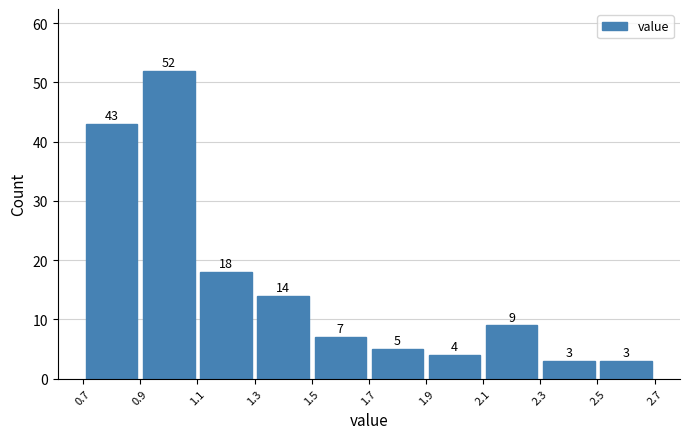

Reading left to right, list every bar in this chart as the range it spans on the x-axis followed by its height.

0.7 to 0.9: 43
0.9 to 1.1: 52
1.1 to 1.3: 18
1.3 to 1.5: 14
1.5 to 1.7: 7
1.7 to 1.9: 5
1.9 to 2.1: 4
2.1 to 2.3: 9
2.3 to 2.5: 3
2.5 to 2.7: 3